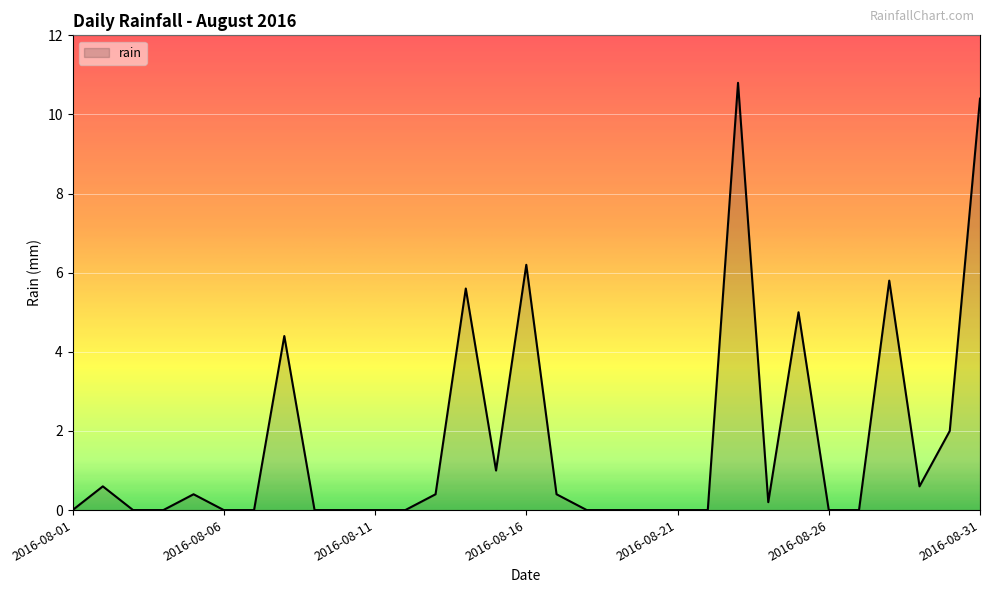

What is the difference between the maximum and minimum values?

10.8